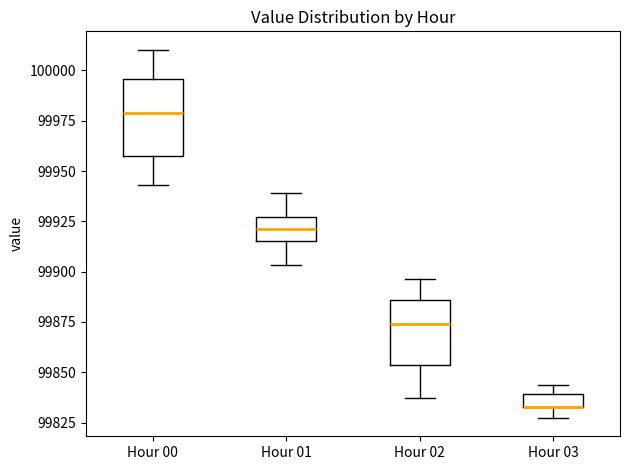

Where is the upper edge of the box for Hour 01 on the y-axis? The values are not printed on the chart, so give them approximately, as read against the axis.

99925